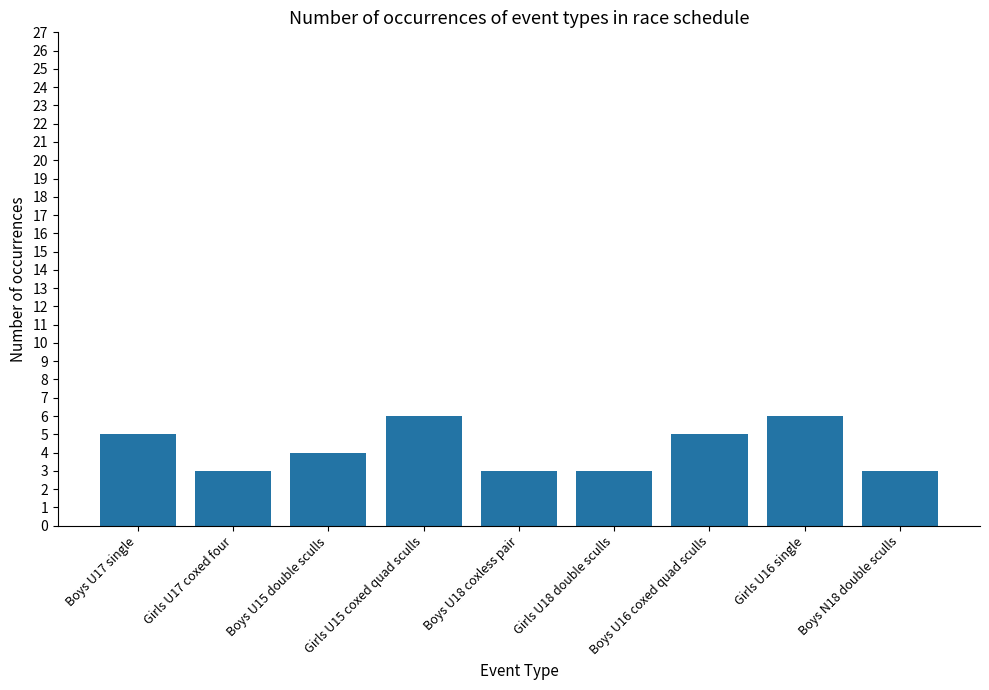

Where does the data first go above 4?

Boys U17 single